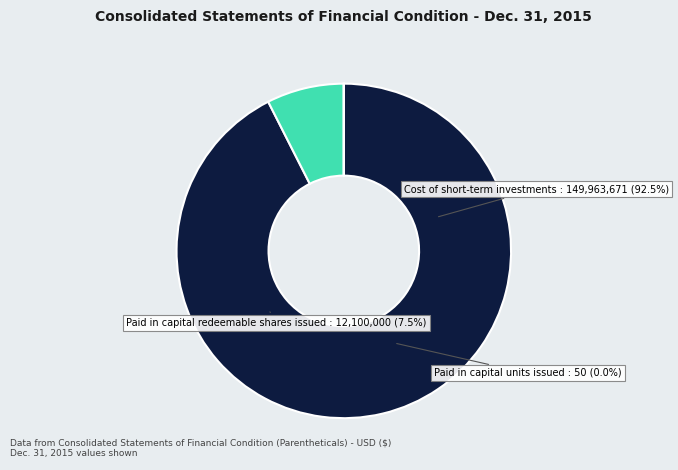

What is the smallest slice in the pie chart?

Paid in capital units issued